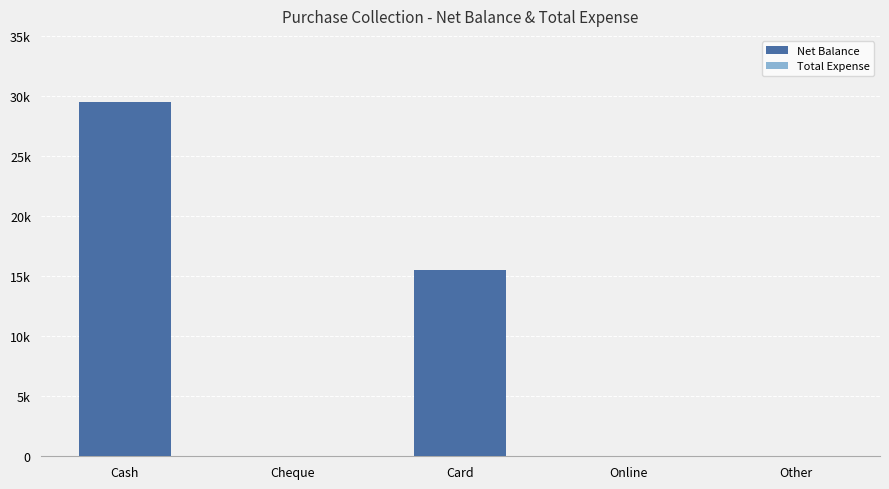

Between Cash and Online, which is larger?

Cash